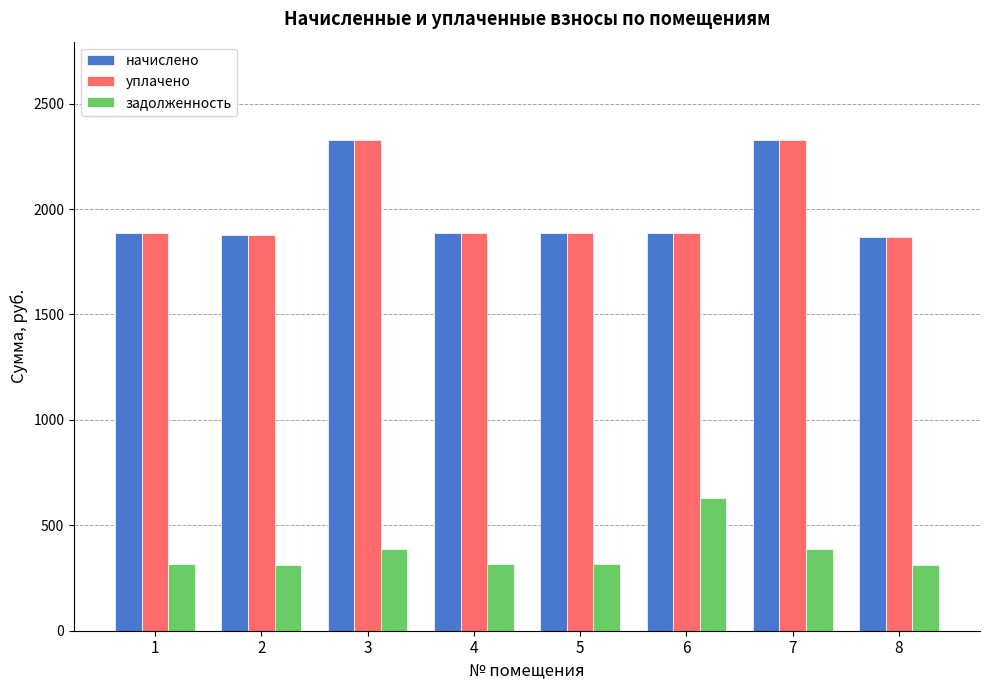

Does the chart contain stacked bars?

No